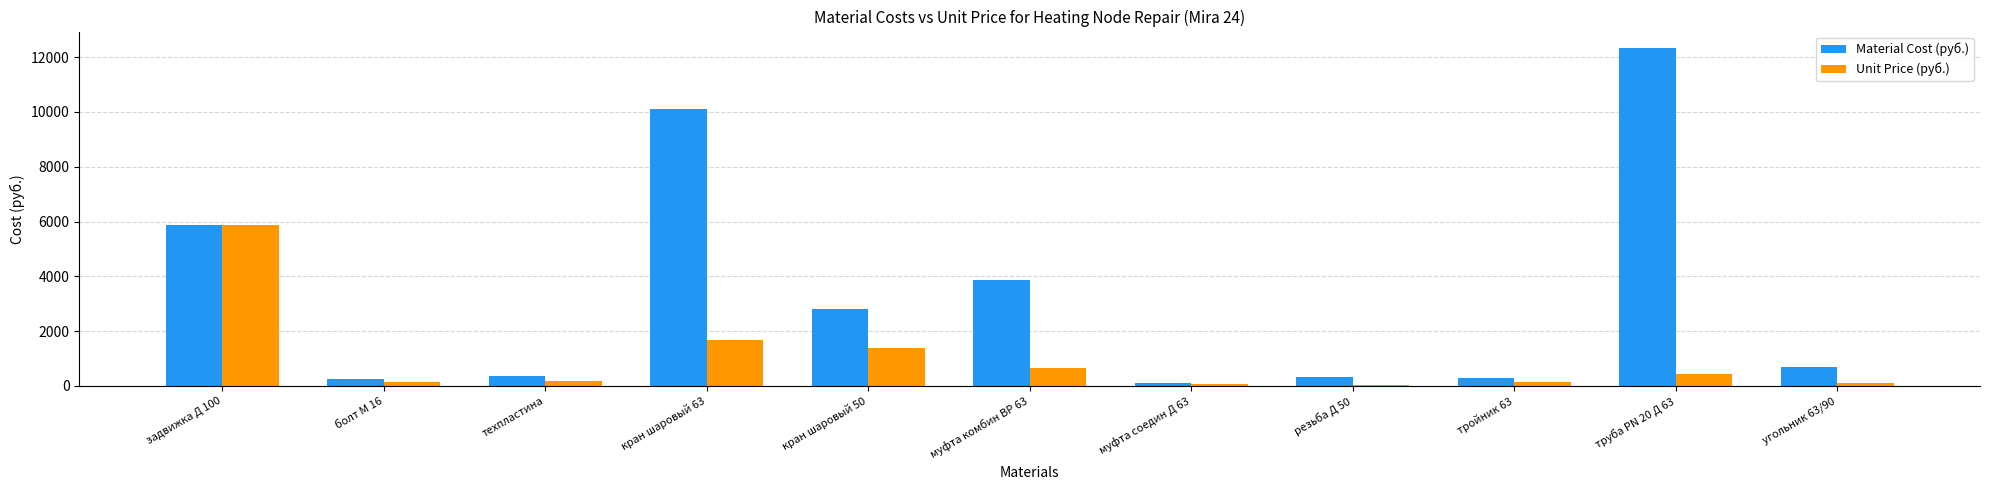

Which series has the widest spread of values?

Material Cost (руб.)